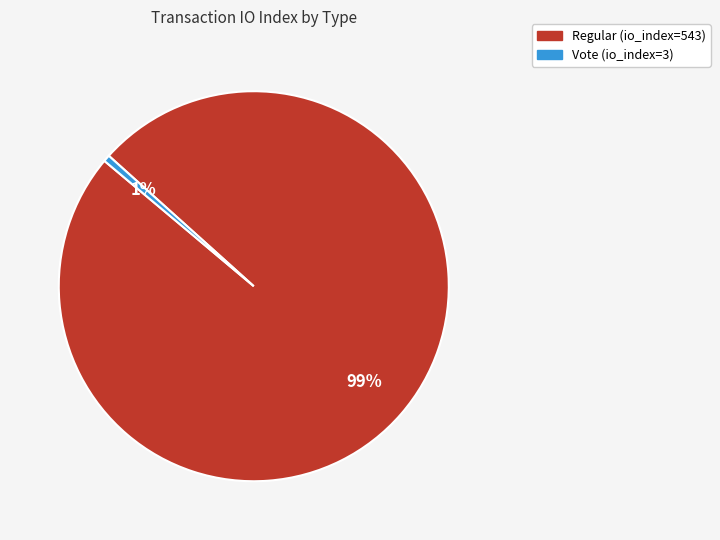

Rank the categories by value from lowest to highest.

Vote (io_index=3), Regular (io_index=543)